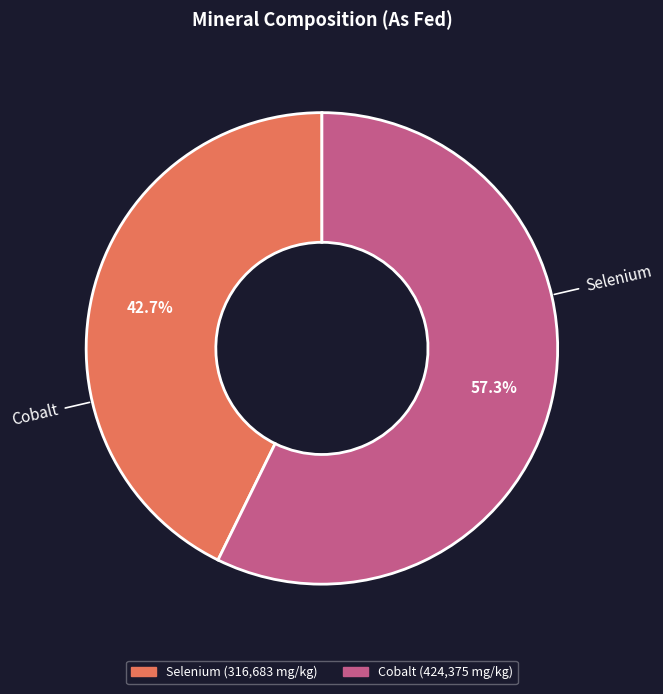

Count the number of slices in the pie.

2